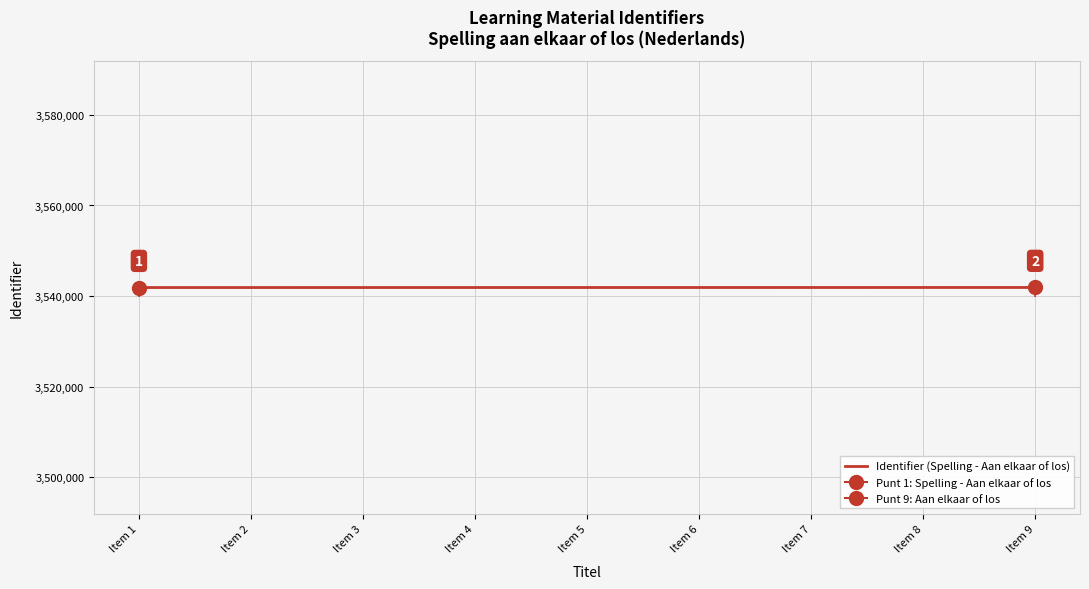

What is the difference between the second highest and second lowest values?

12